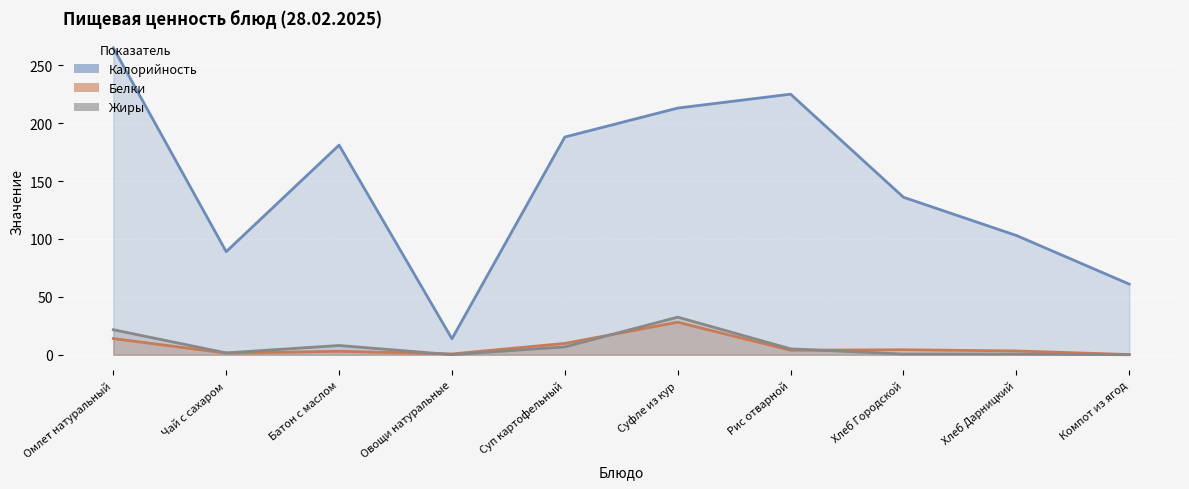

Is it true that Жиры equals 0.0 at Компот из ягод?

True